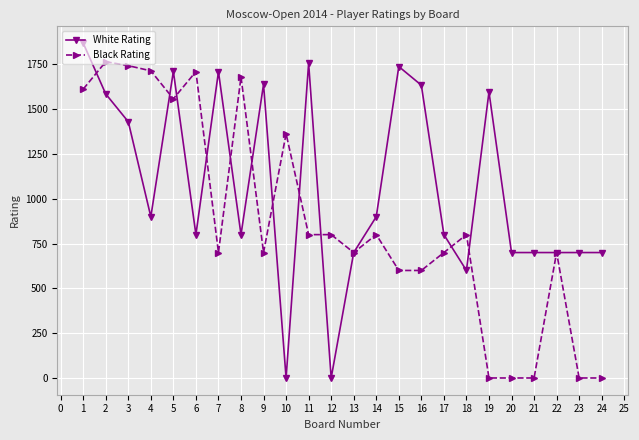

At how many categories does at least one series exceed 831?

15